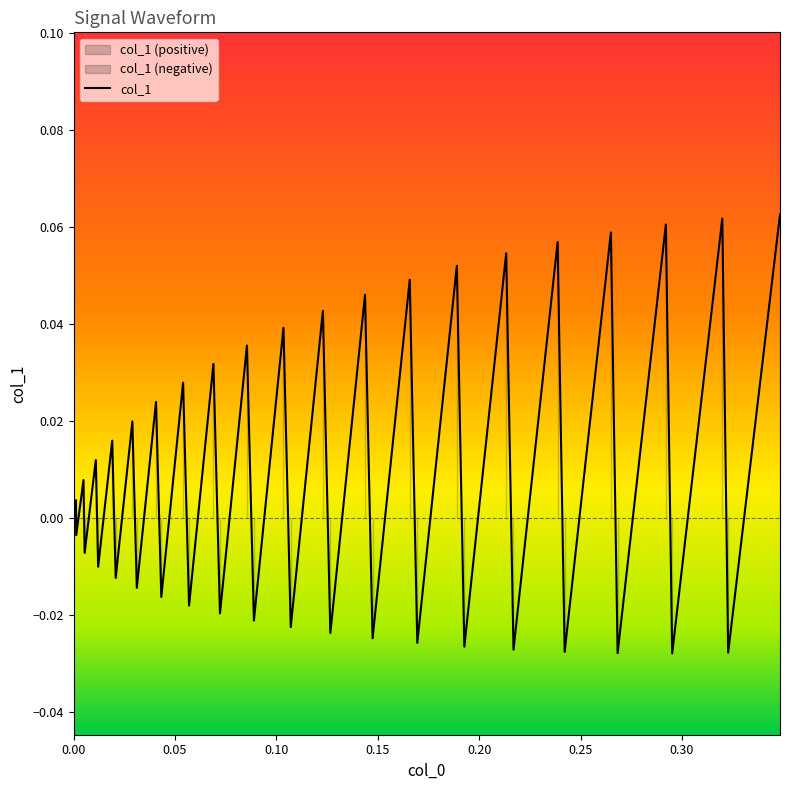

What is the greatest value displayed?

0.1